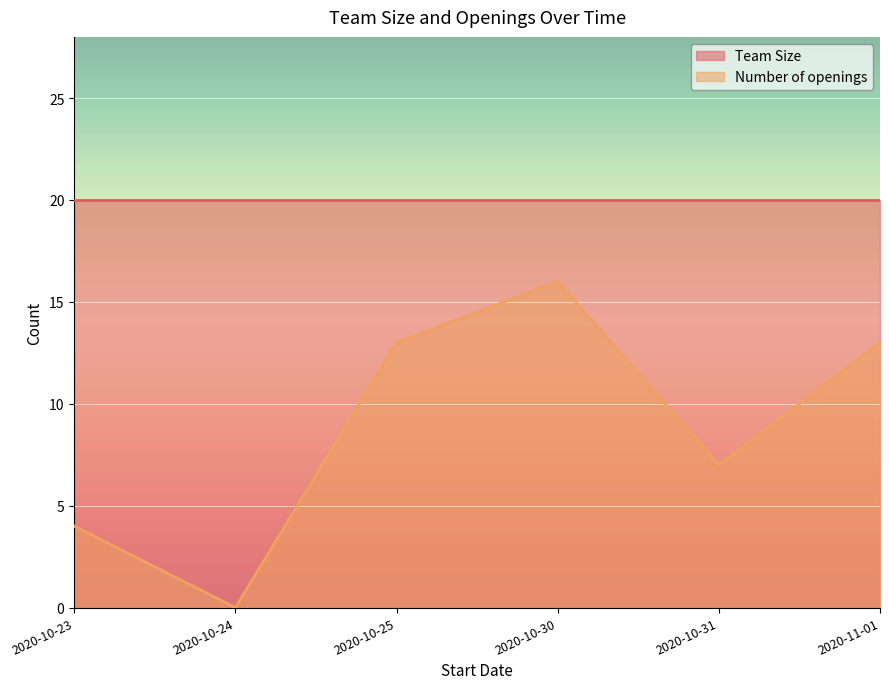

Read the value at 2020-10-31, to the nearest 5.

5